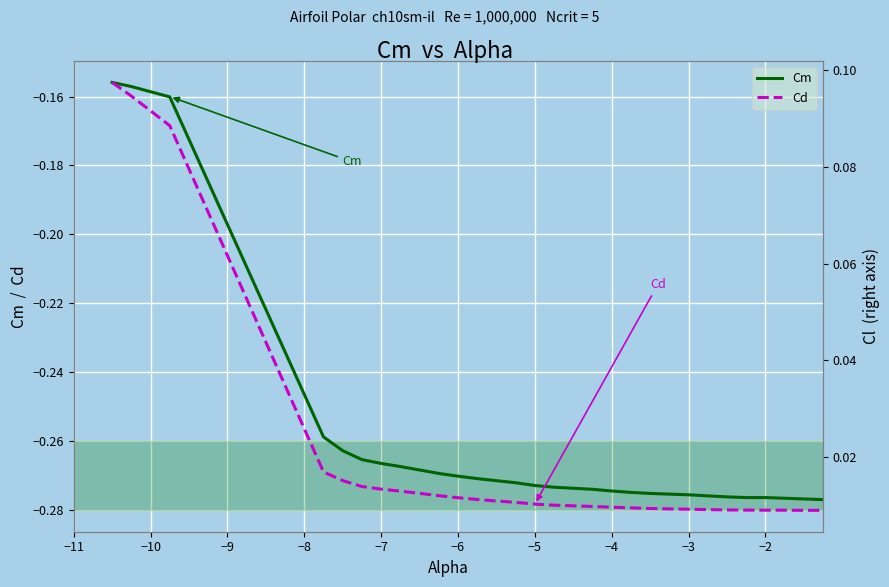

True or false: Cm and Cd cross at least once.

False